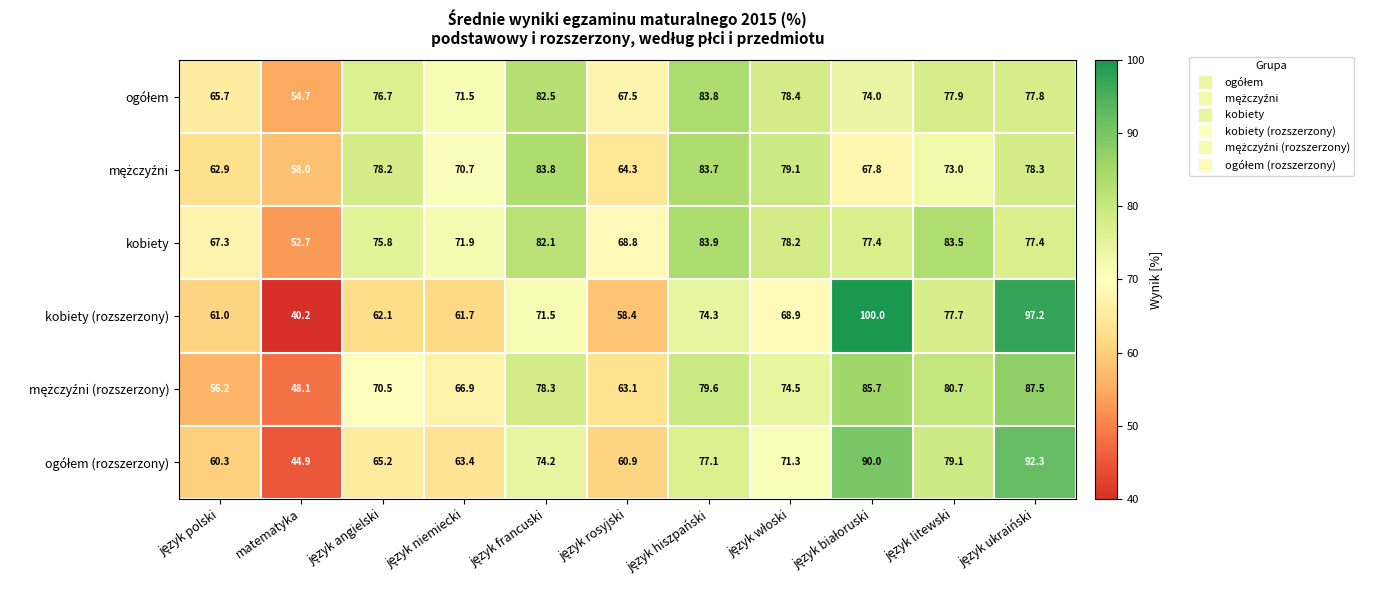

Is it true that kobiety equals 32.4 at matematyka?

False